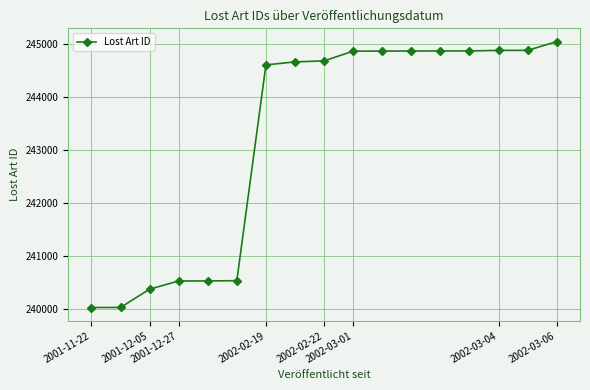

What is the difference between the maximum and second lowest values?

5000